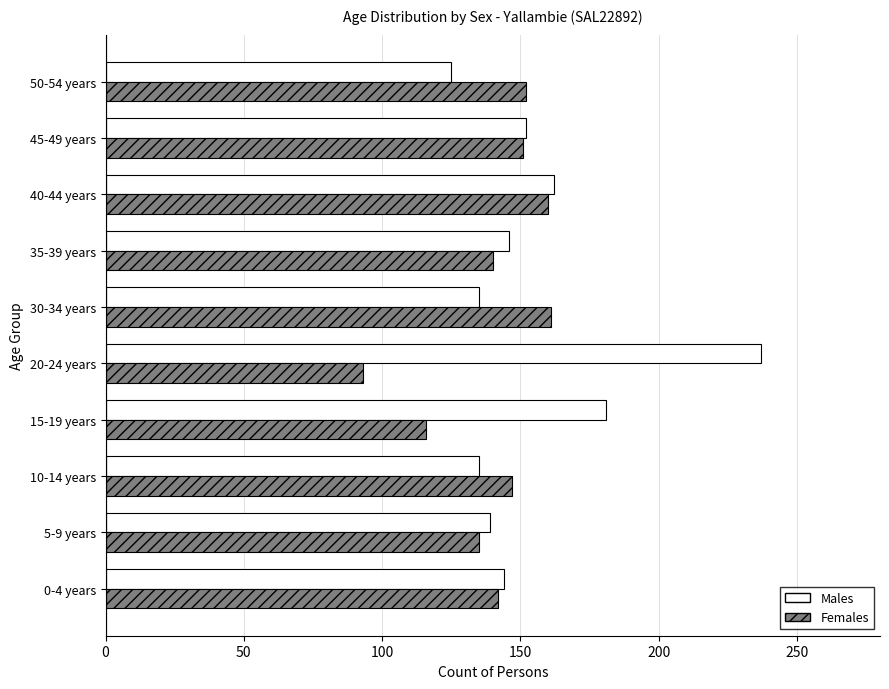

What is the difference between the maximum and minimum values in the Males series?

112